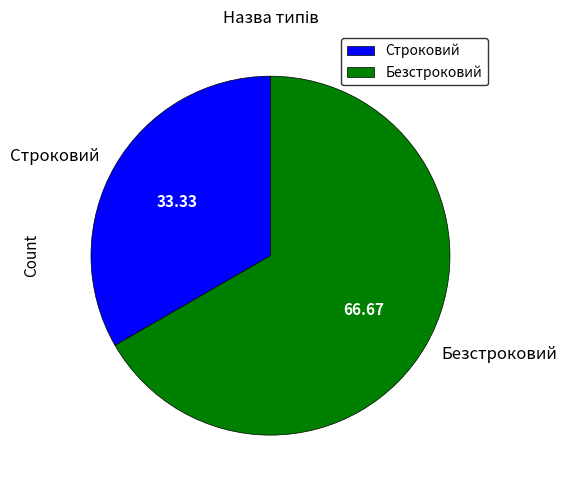

What is the ratio of the value at Строковий to the value at Безстроковий?

0.5